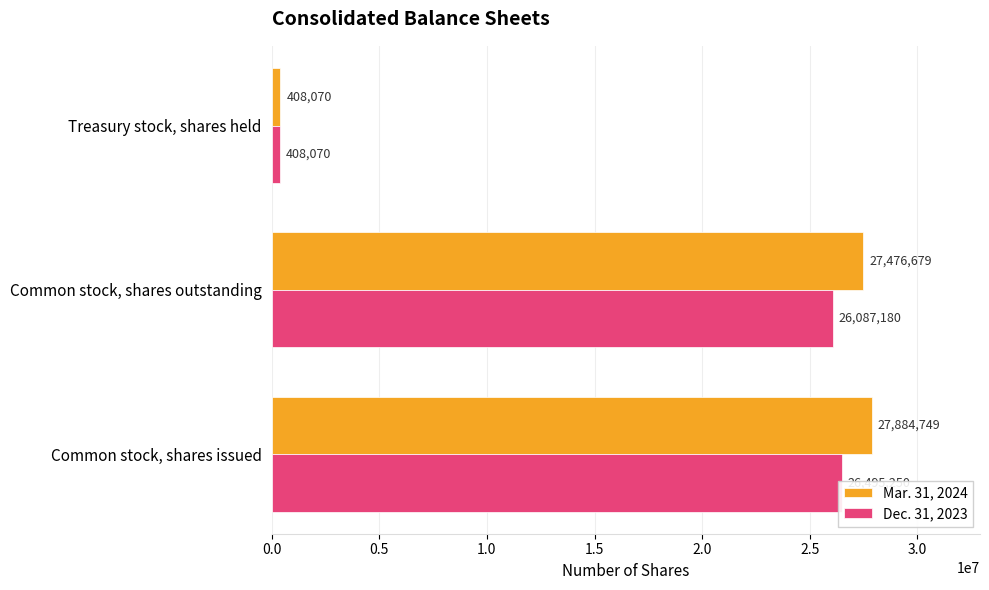

True or false: Dec. 31, 2023 has a value of 676551 at Treasury stock, shares held.

False